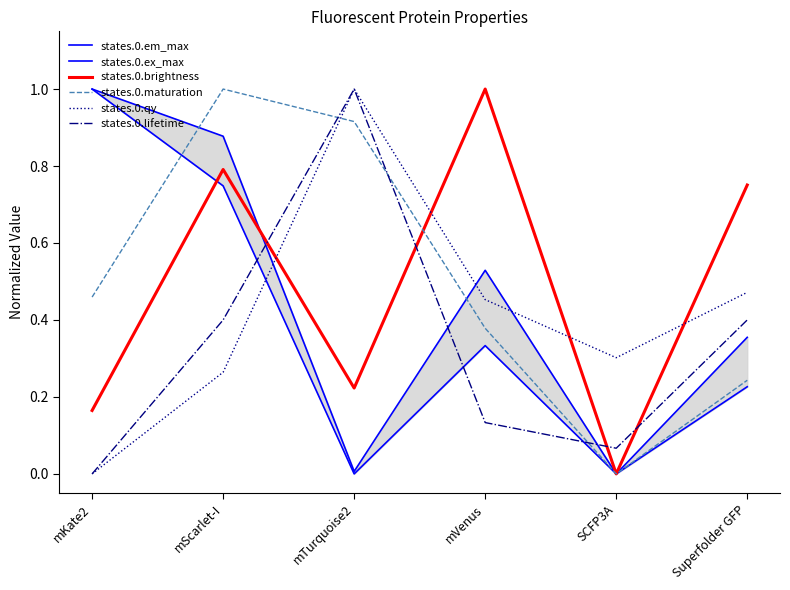

Which label corresponds to the smallest value in the chart?

mTurquoise2